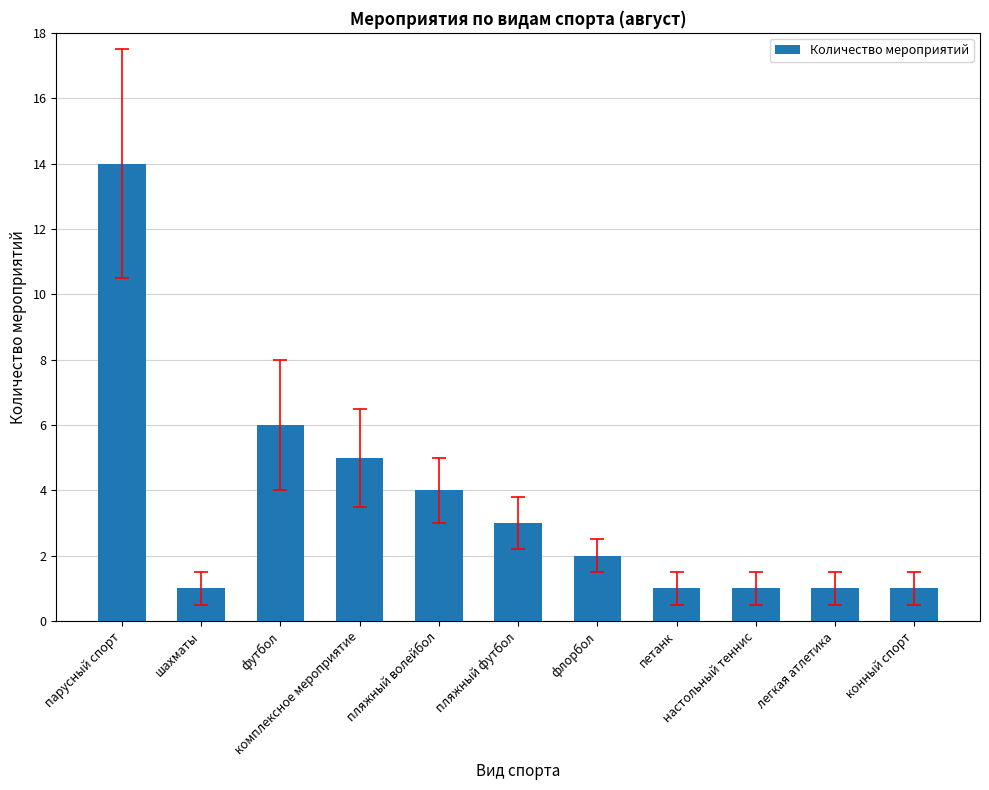

Does the chart contain stacked bars?

No